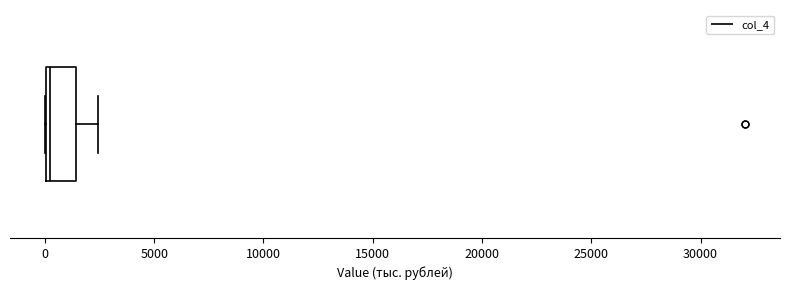

Where does the right whisker of the box end on the x-axis? The values are not printed on the chart, so give them approximately, as read against the axis.

2500